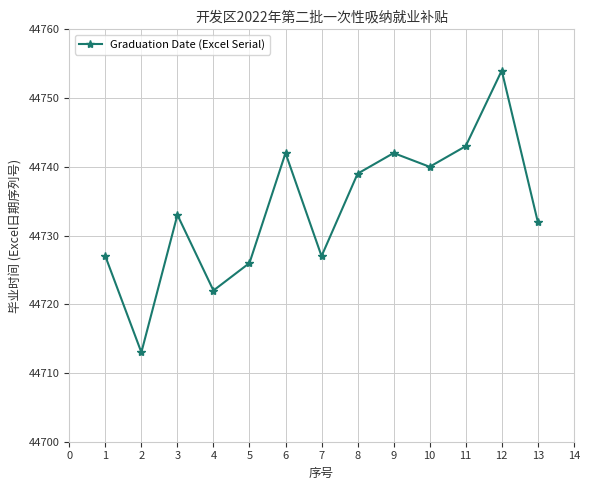

Approximately how many times larger is the value at 5 compared to 13?

1.0